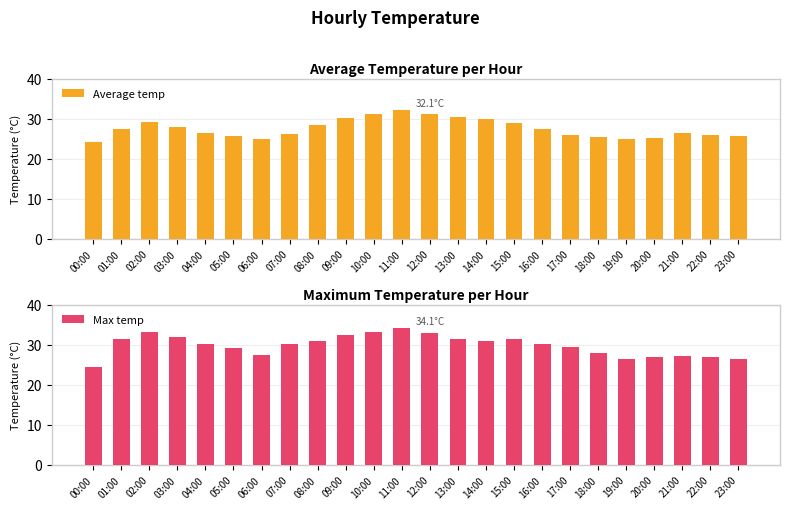

What is the difference between the Max temp values at 18:00 and 19:00?

1.3